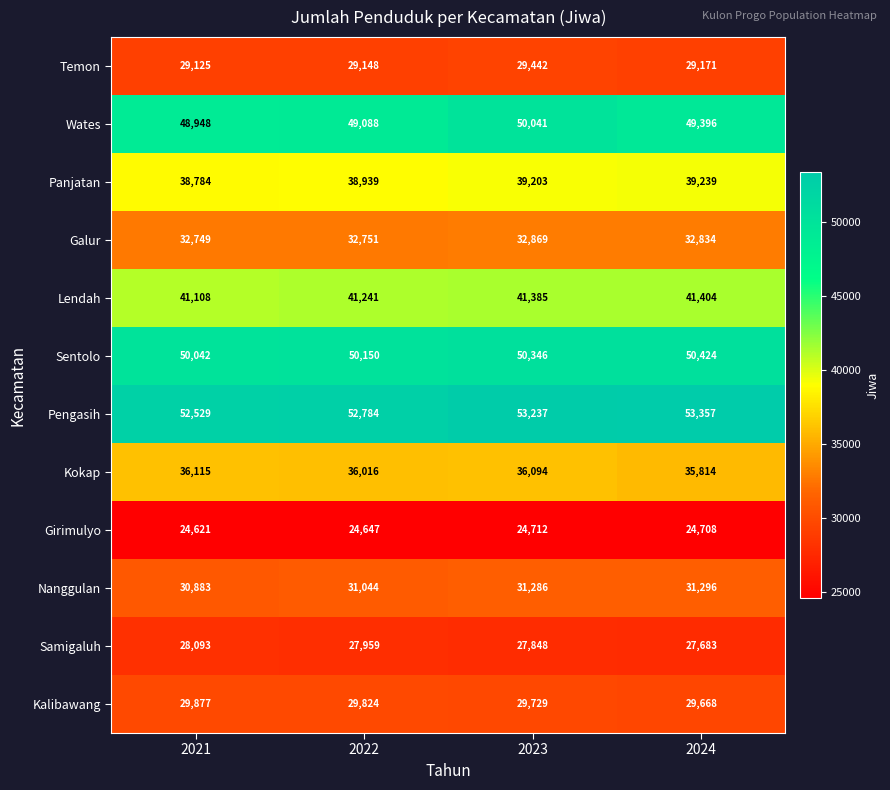

How many values in the Sentolo series are below 50346?

2